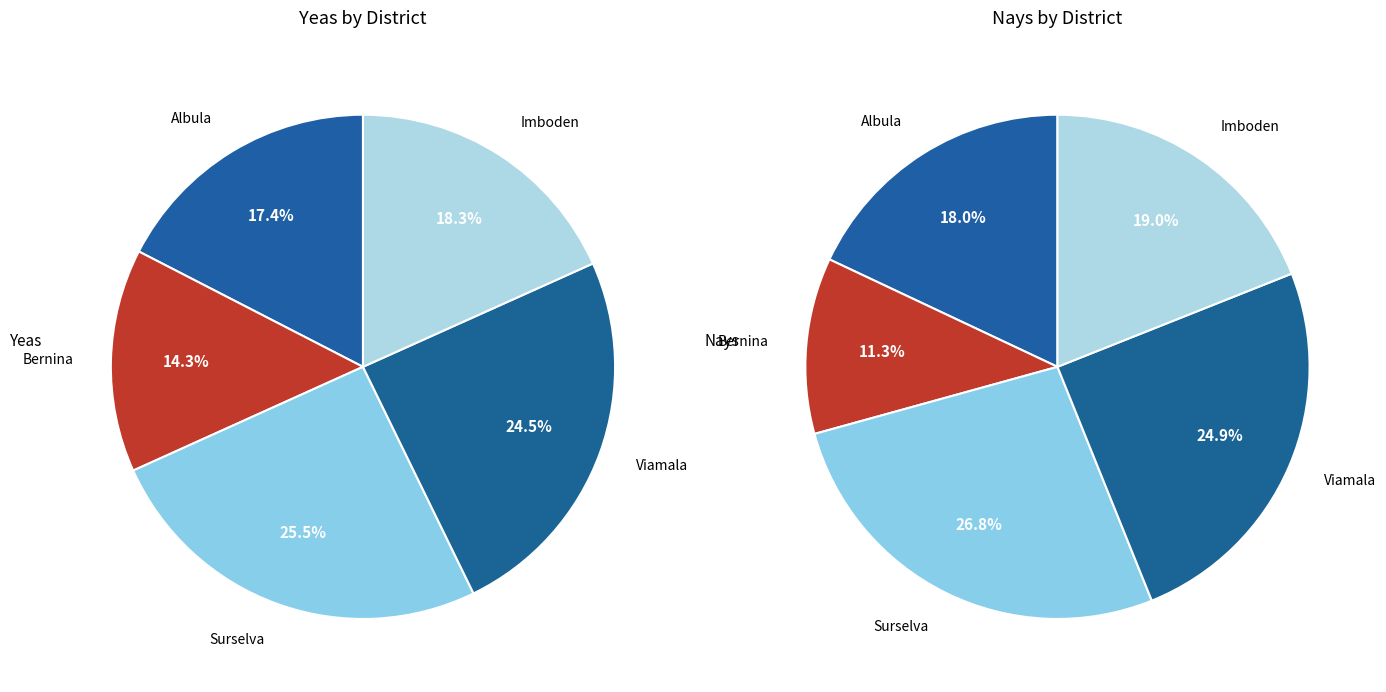

Rank the series by their maximum value, from lowest to highest.

yeas, nays